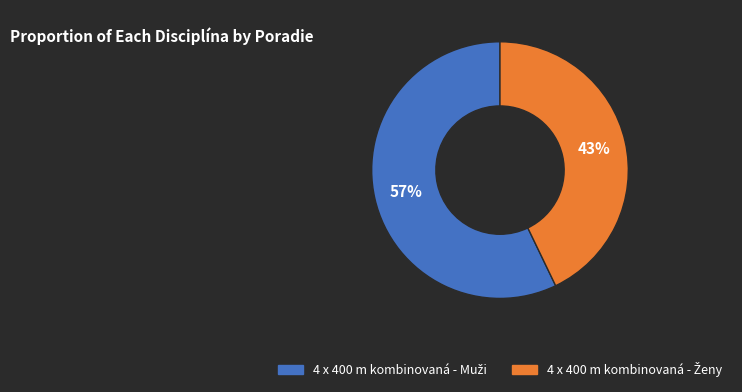

To the nearest percent, what is the average slice percentage?

50%